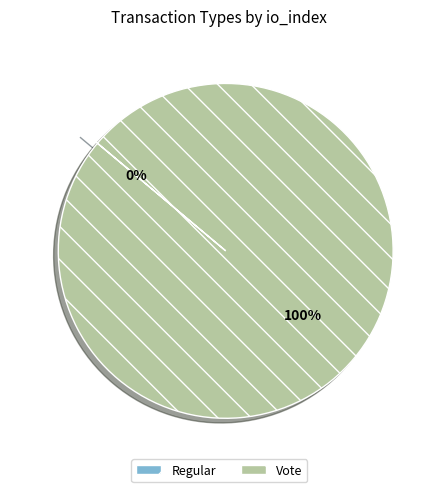

To the nearest percent, what is the average slice percentage?

50%